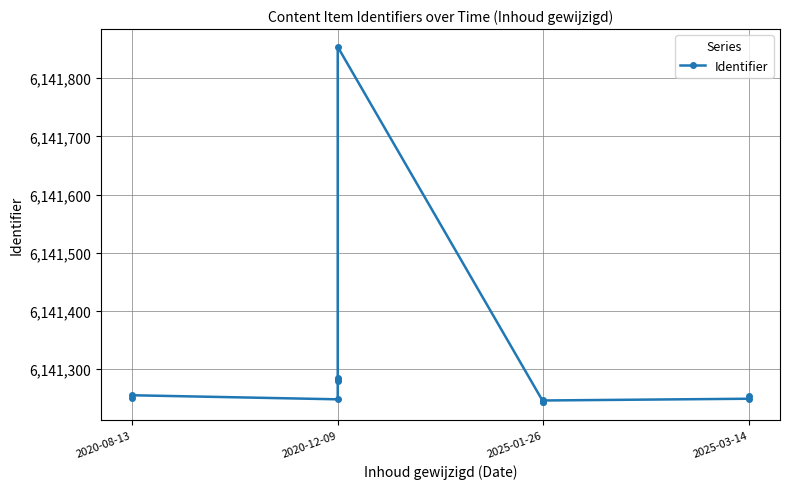

Reading left to right, list all the values displayed in this chart.

6141250	6141255	6141248	6141280	6141283	6141285	6141854	6141243	6141244	6141246	6141249	6141253